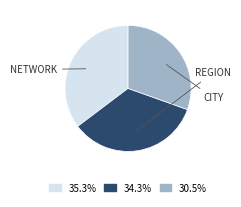

Is there any slice that represents more than half of the pie?

No